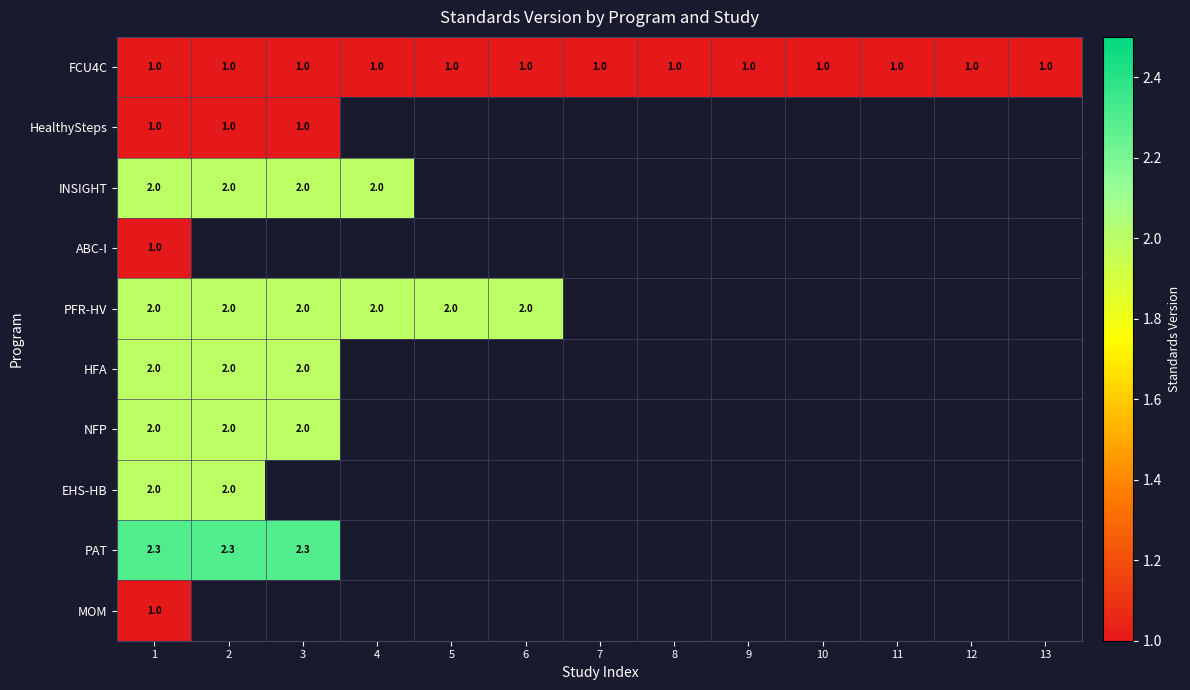

True or false: PFR-HV has a value of 0.6 at 5.

False